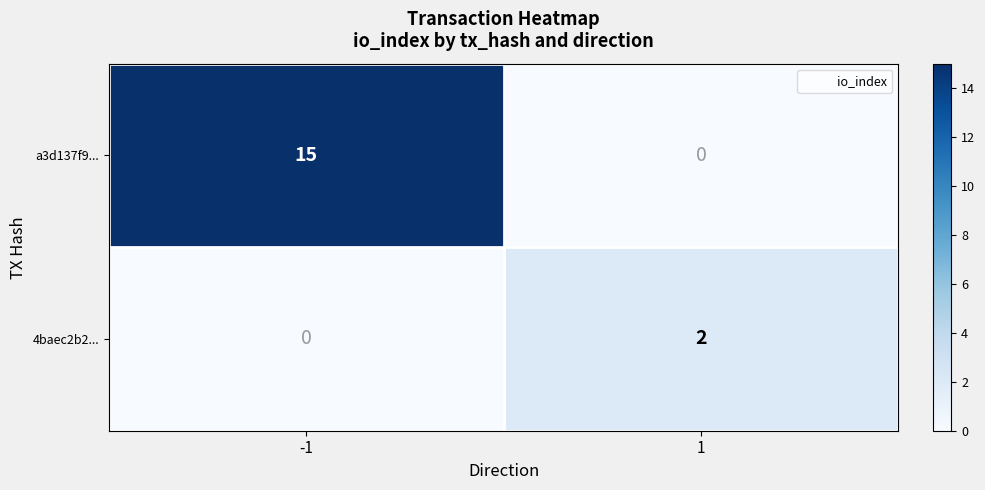

Reading left to right, list all the values displayed in this chart.

a3d137f9...: -1=15	1=0
4baec2b2...: -1=0	1=2